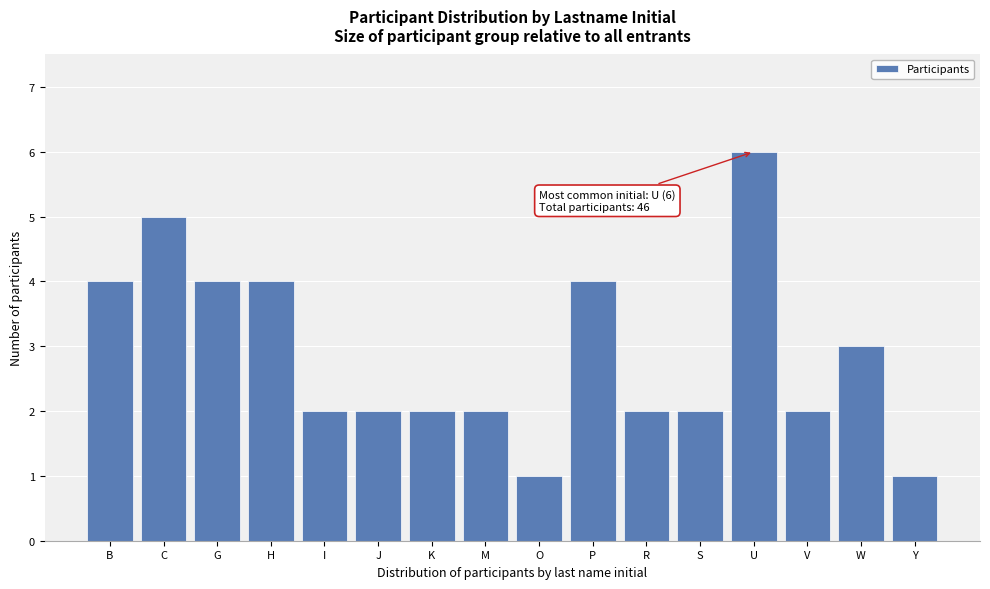

Reading left to right, transcribe all the data shown in this chart.

4	5	4	4	2	2	2	2	1	4	2	2	6	2	3	1